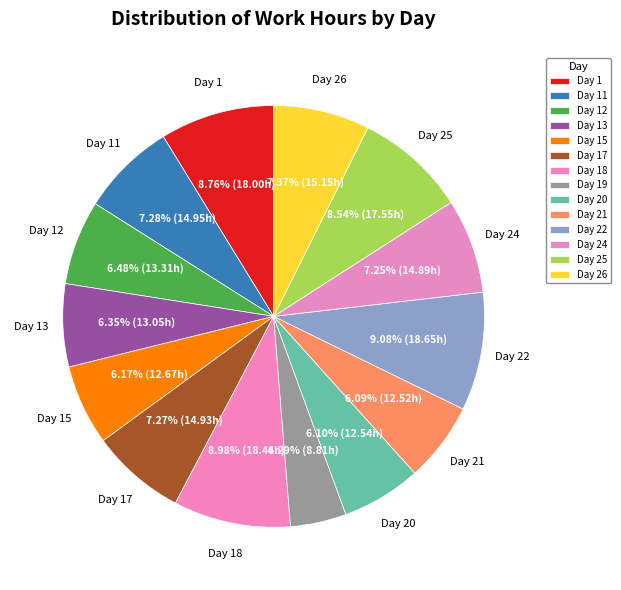

Count the number of slices in the pie.

14